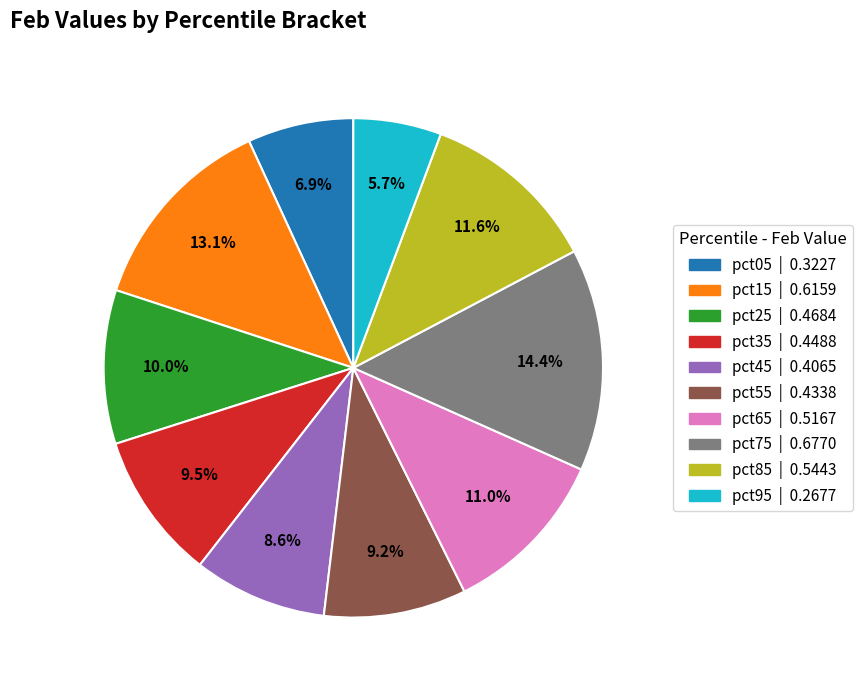

To the nearest percent, what is the difference between the pct85 and pct65 slice percentages?

1%